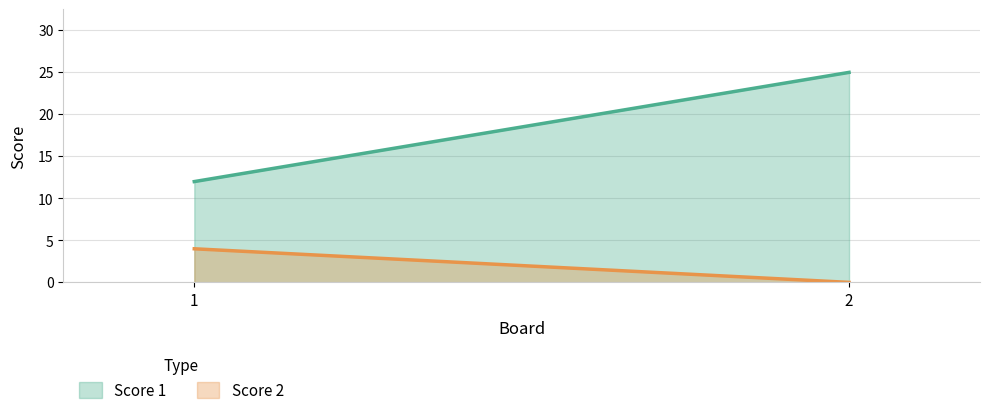

Where is Score 2 nearest to the value 2?

1